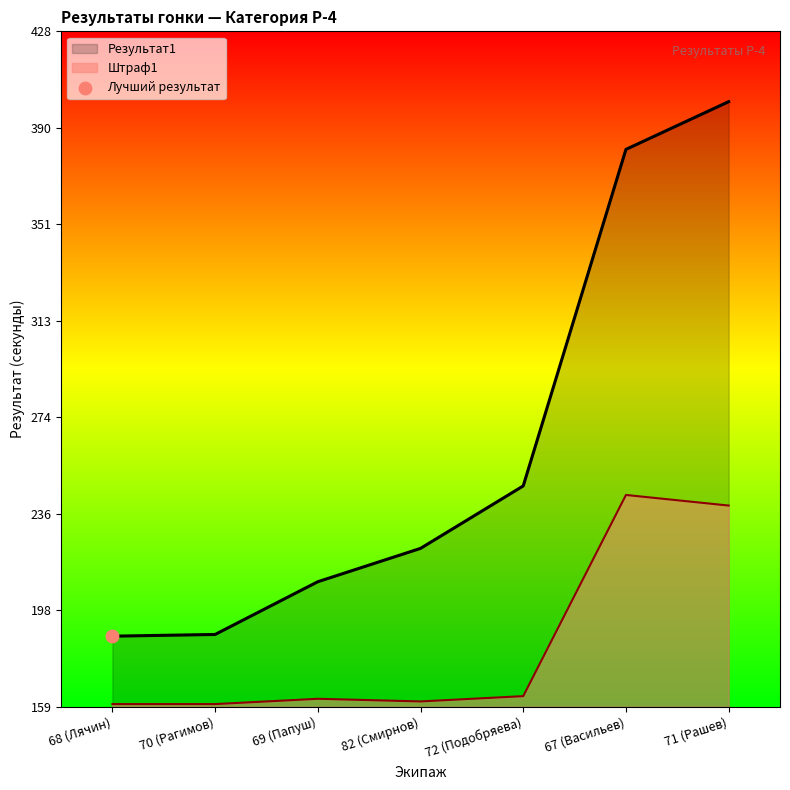

Which series has the largest total across all categories?

Результат1